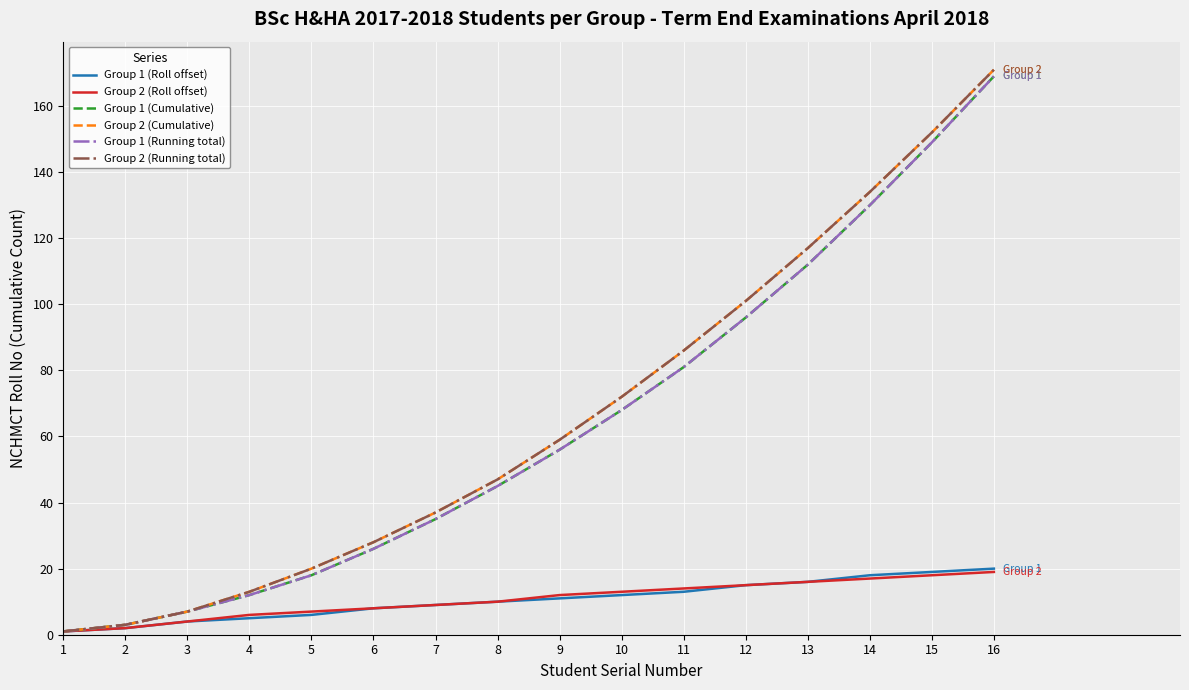

Does the chart display data point markers on the line(s)?

No